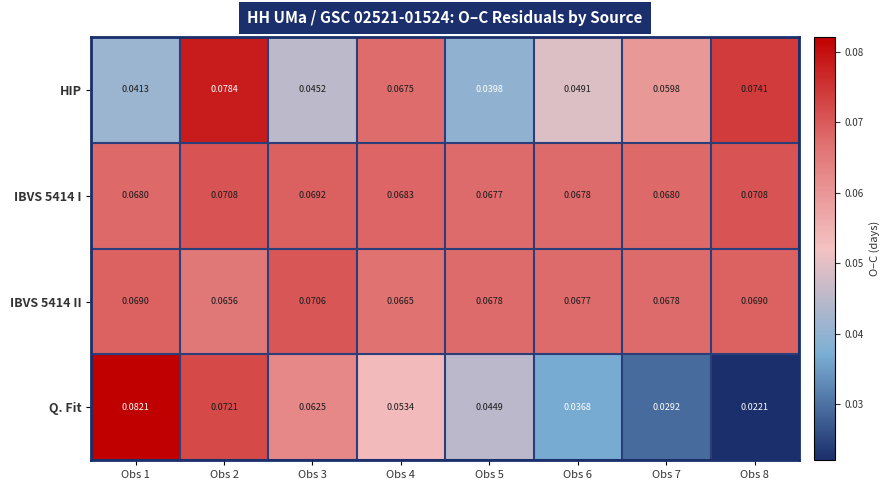

Which series changed the most between Obs 5 and Obs 8?

HIP